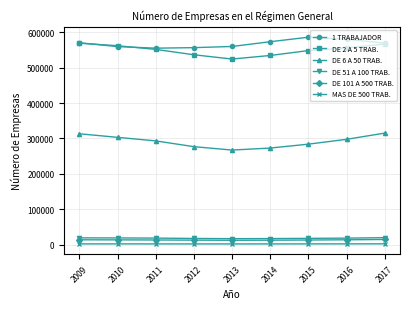

What is the maximum value shown in the chart?

585882